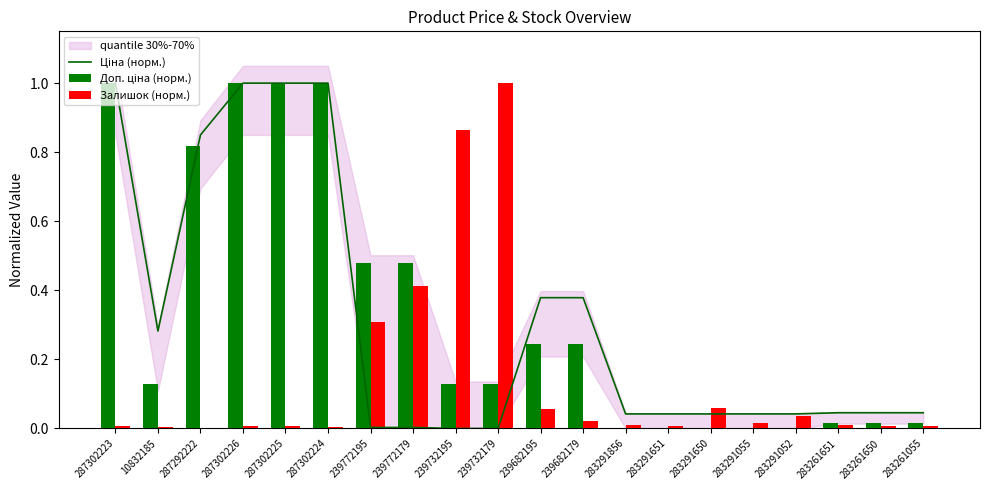

Rank the series at 287302225 from lowest to highest value.

Залишок (норм.), Ціна (норм.), Доп. ціна (норм.)